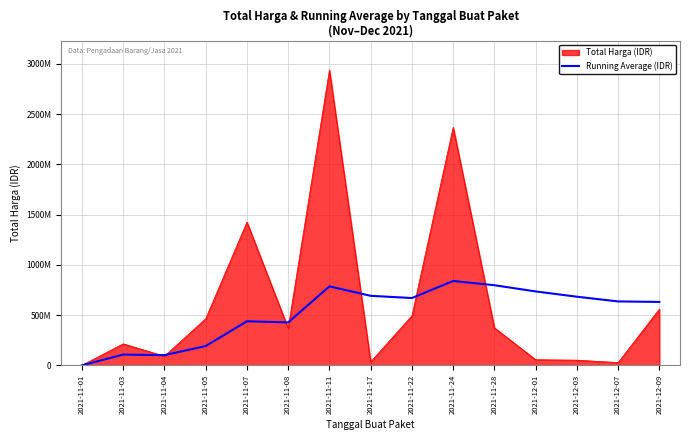

What is the label of the 2nd point from the right?

2021-12-07